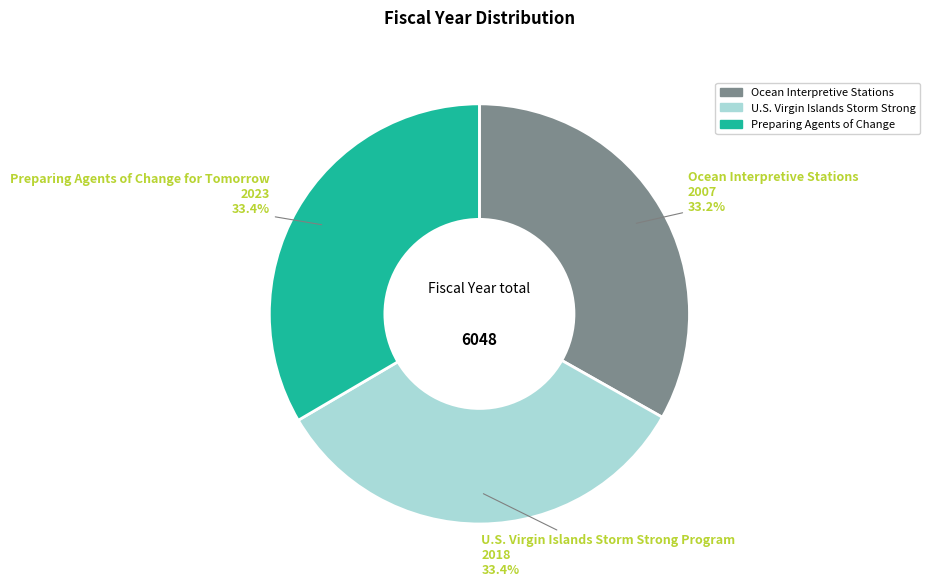

What is the ratio of the value at Ocean Interpretive Stations to the value at Preparing Agents of Change?

1.0